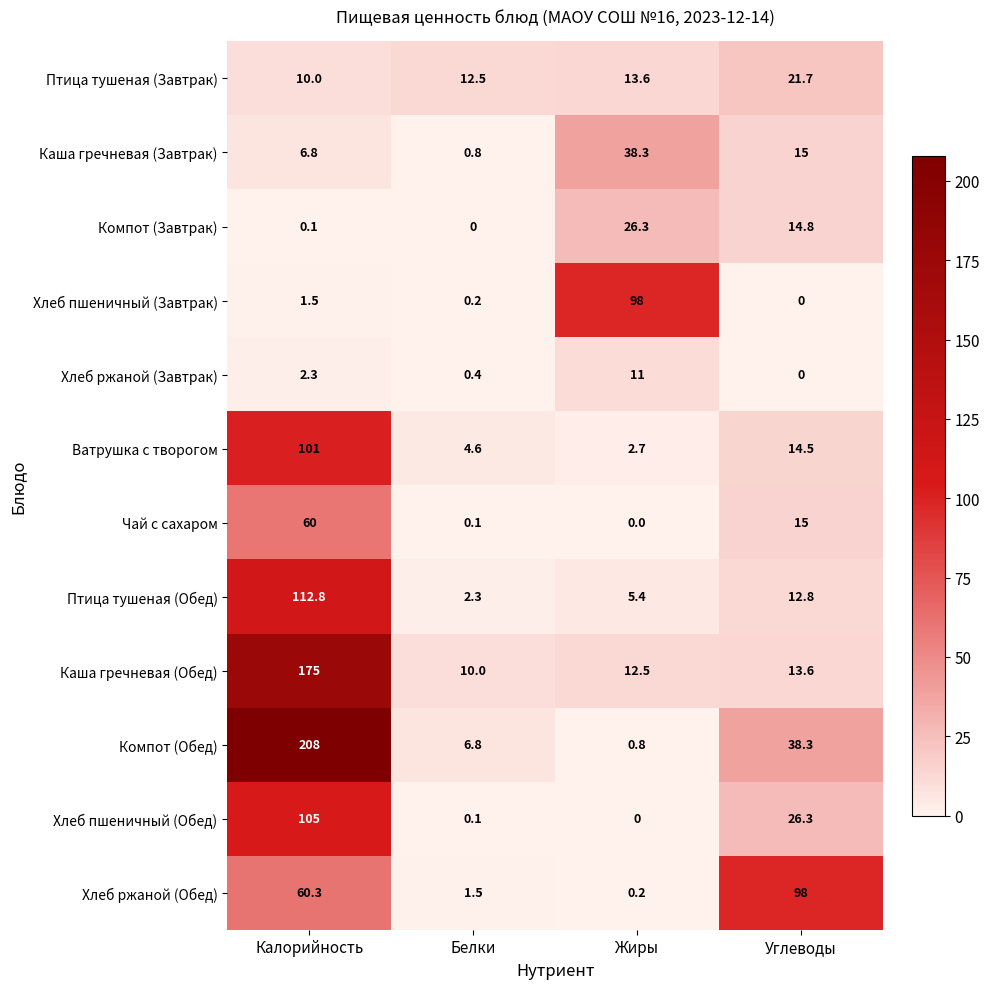

How many series are shown in this chart?

12